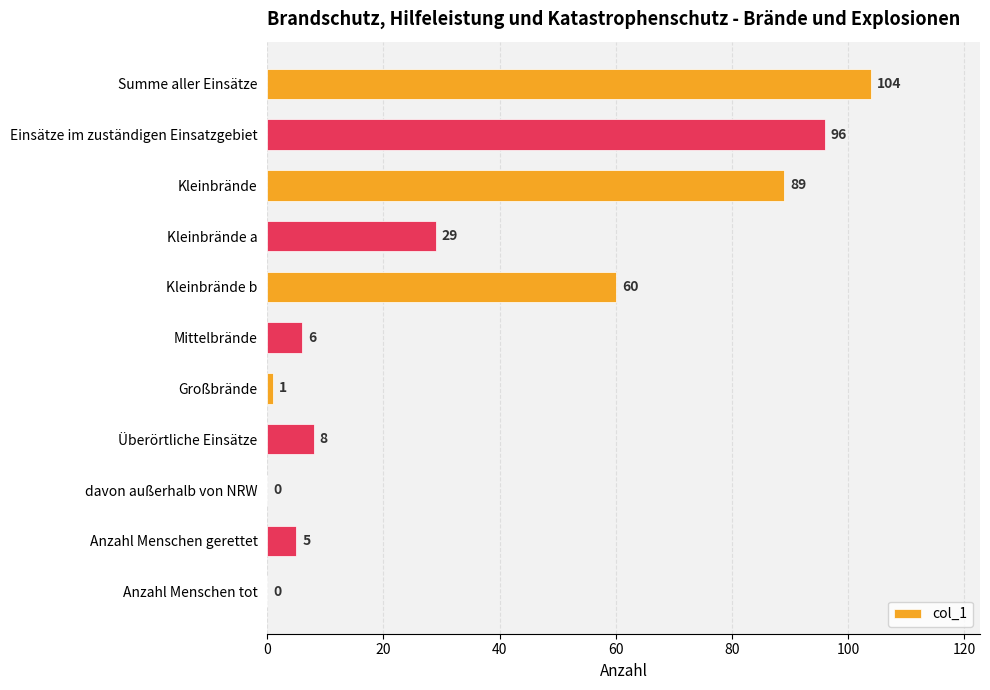

The chart shows a value of 37 at Kleinbrände. True or false?

False